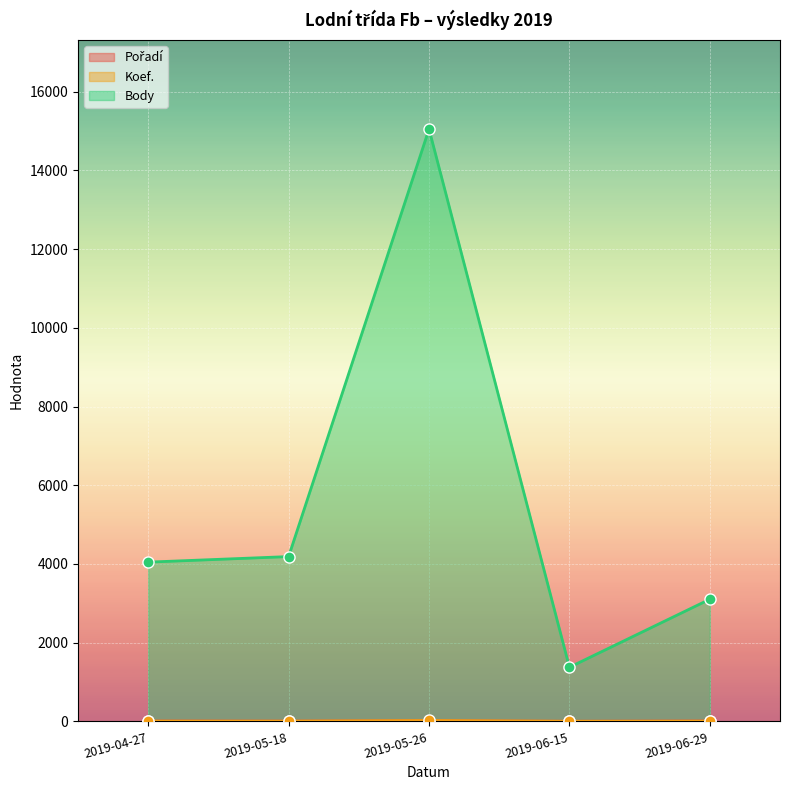

What is the label of the 5th point from the left?

2019-06-29